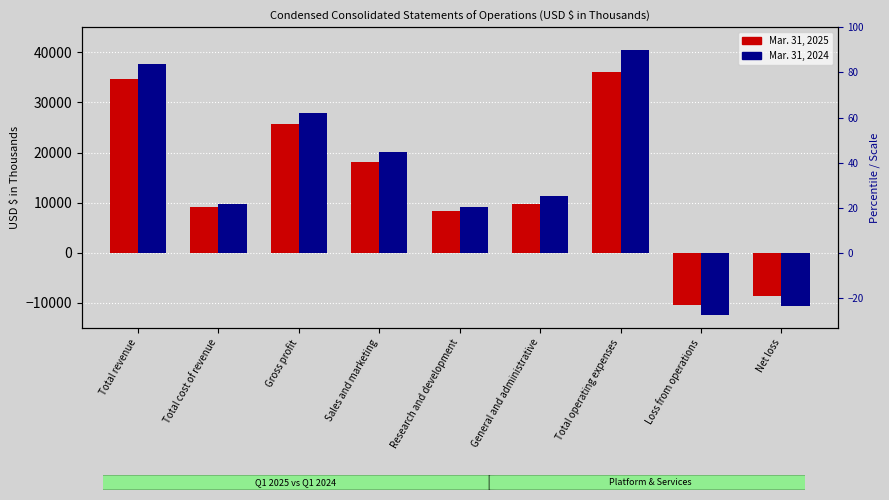

How many values in the Mar. 31, 2025 series exceed 9643?

4